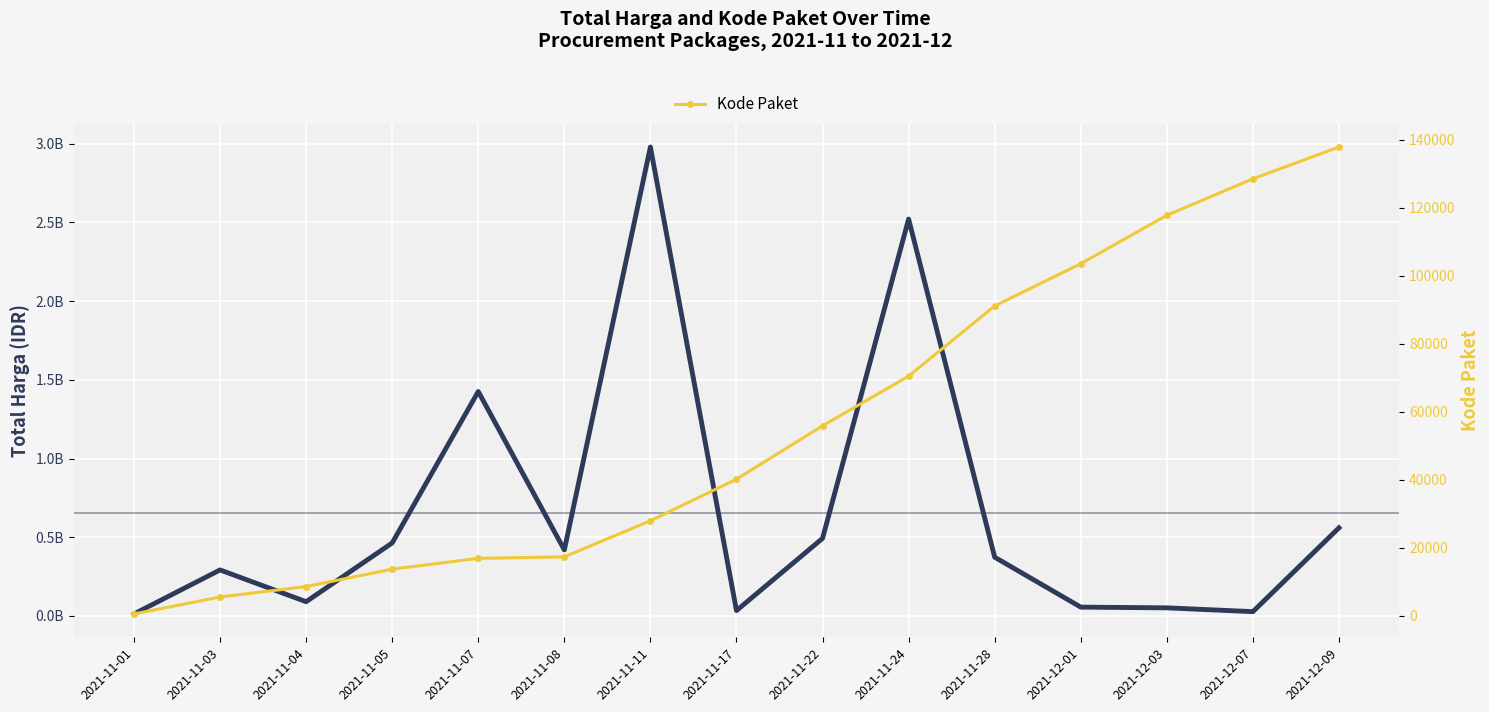

What is the value of the Kode Paket point at the 10th from the left?

70453